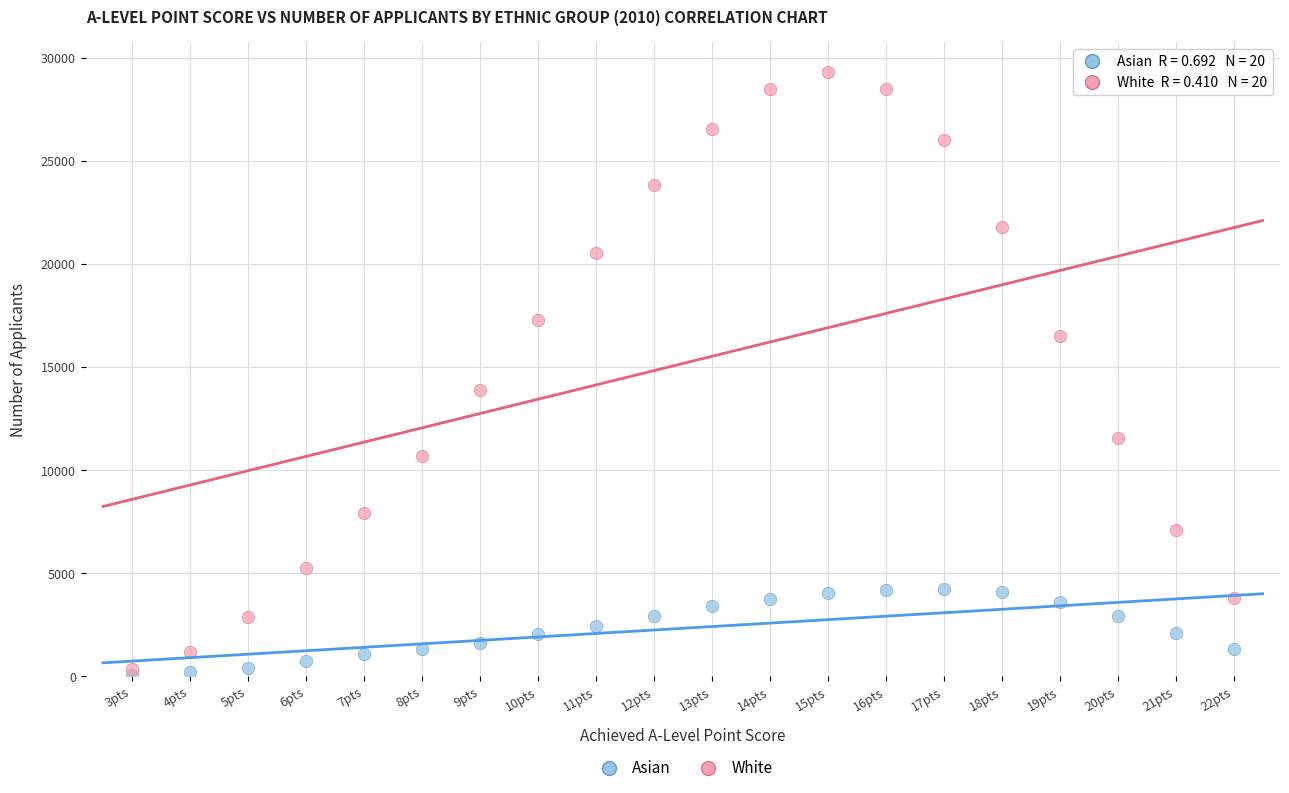

Which series contains the highest Y value?

White